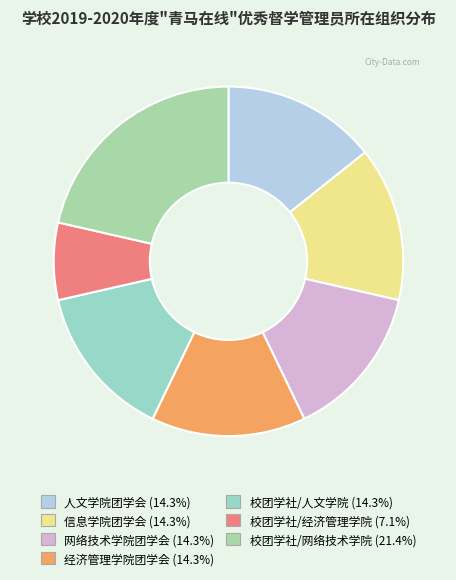

Count the number of slices in the pie.

7